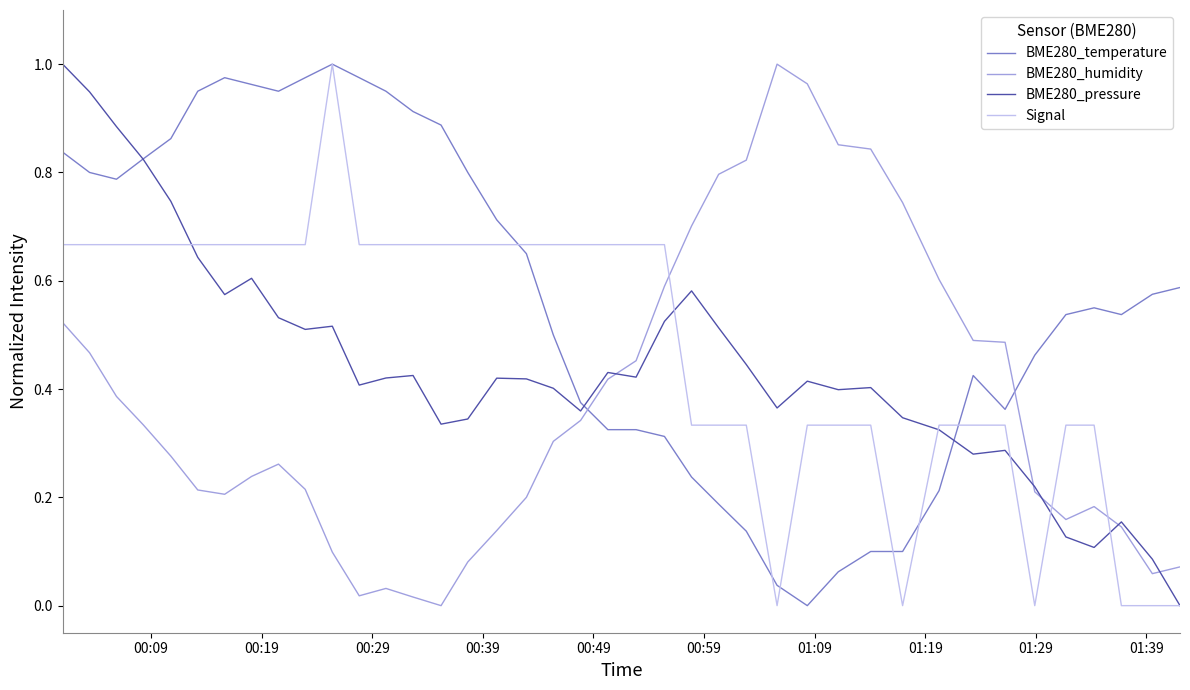

List the series in order of their overall mean, highest first.

BME280_temperature, Signal, BME280_pressure, BME280_humidity